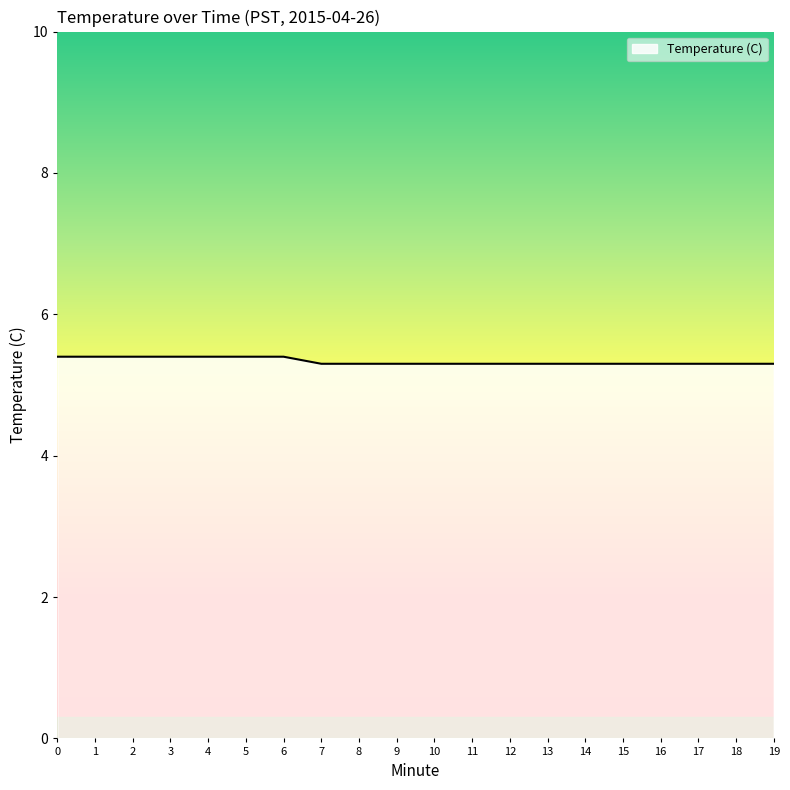

What is the sum of the values at 7 and 3?

10.7